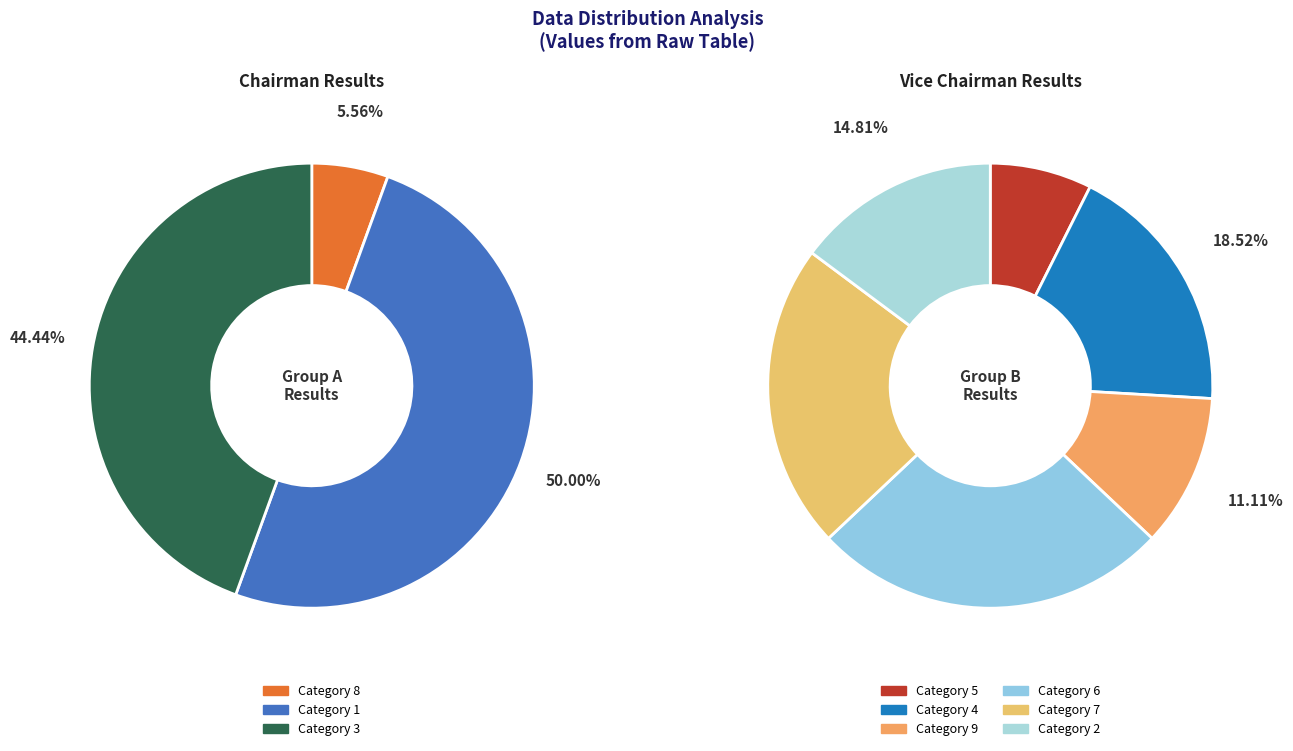

How many segments does this pie chart have?

9